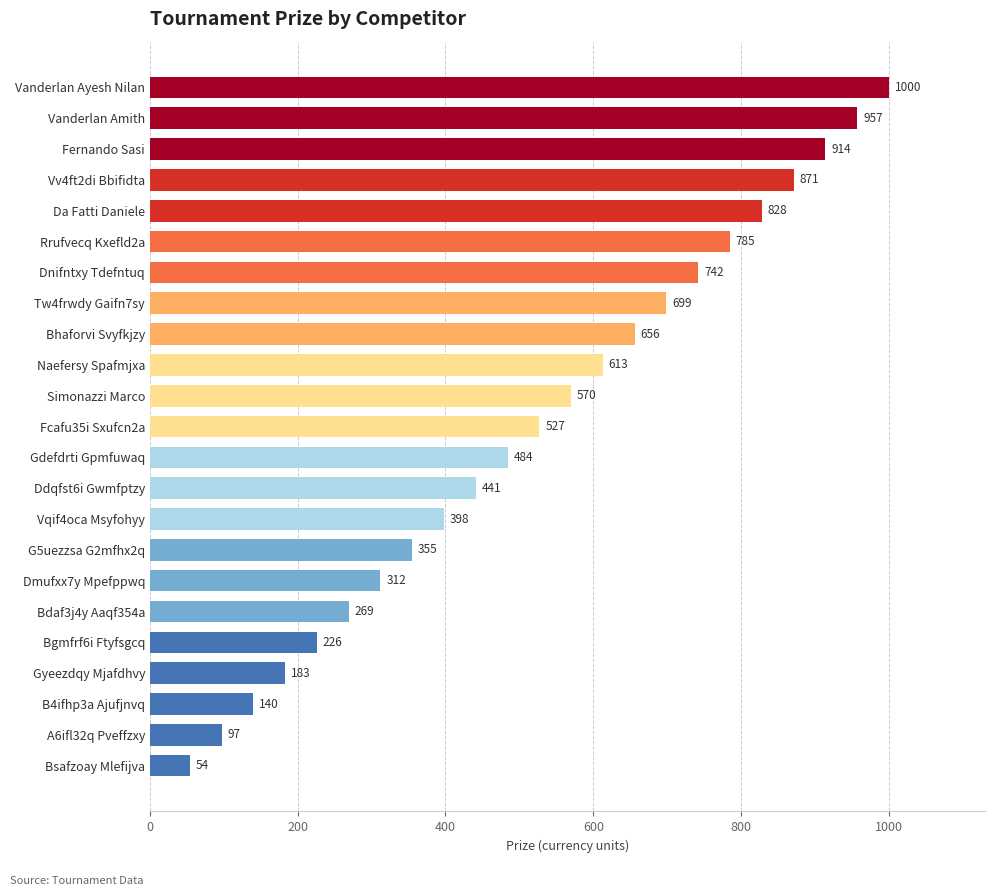

Are the bars horizontal?

Yes